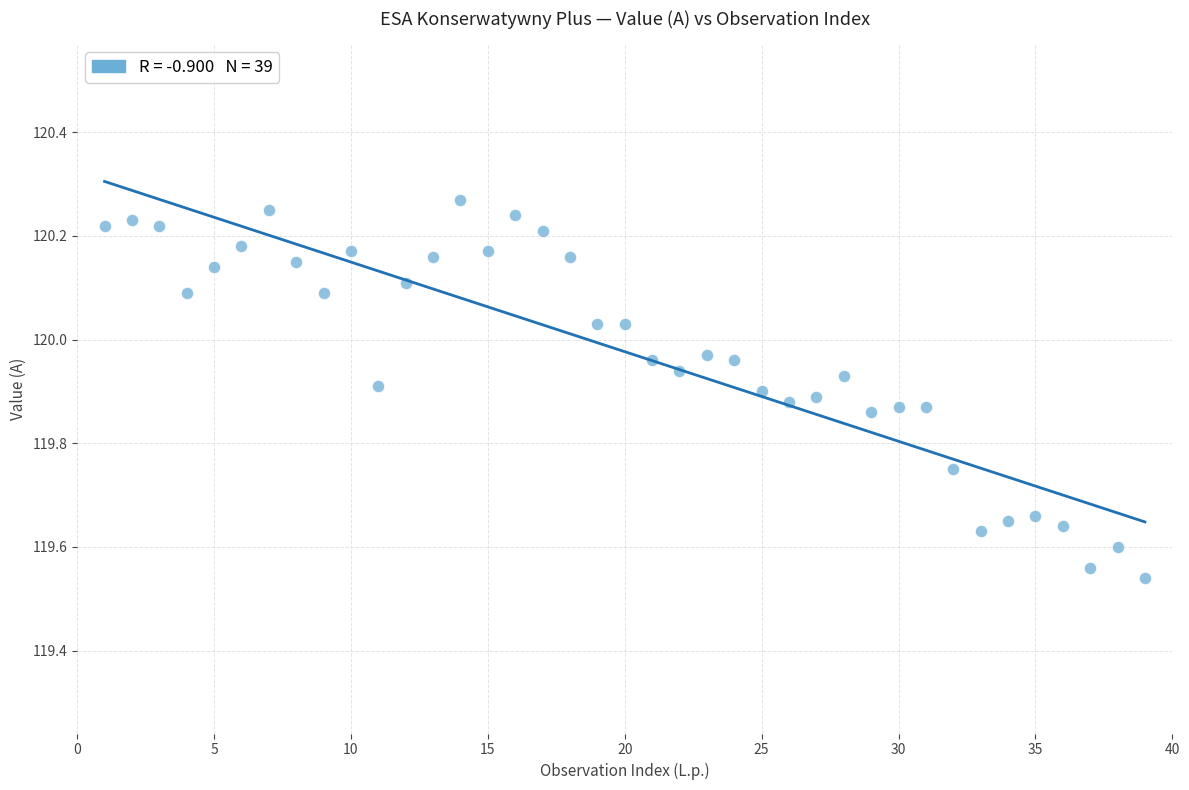

What is the range of X values (max minus min)?

38.0